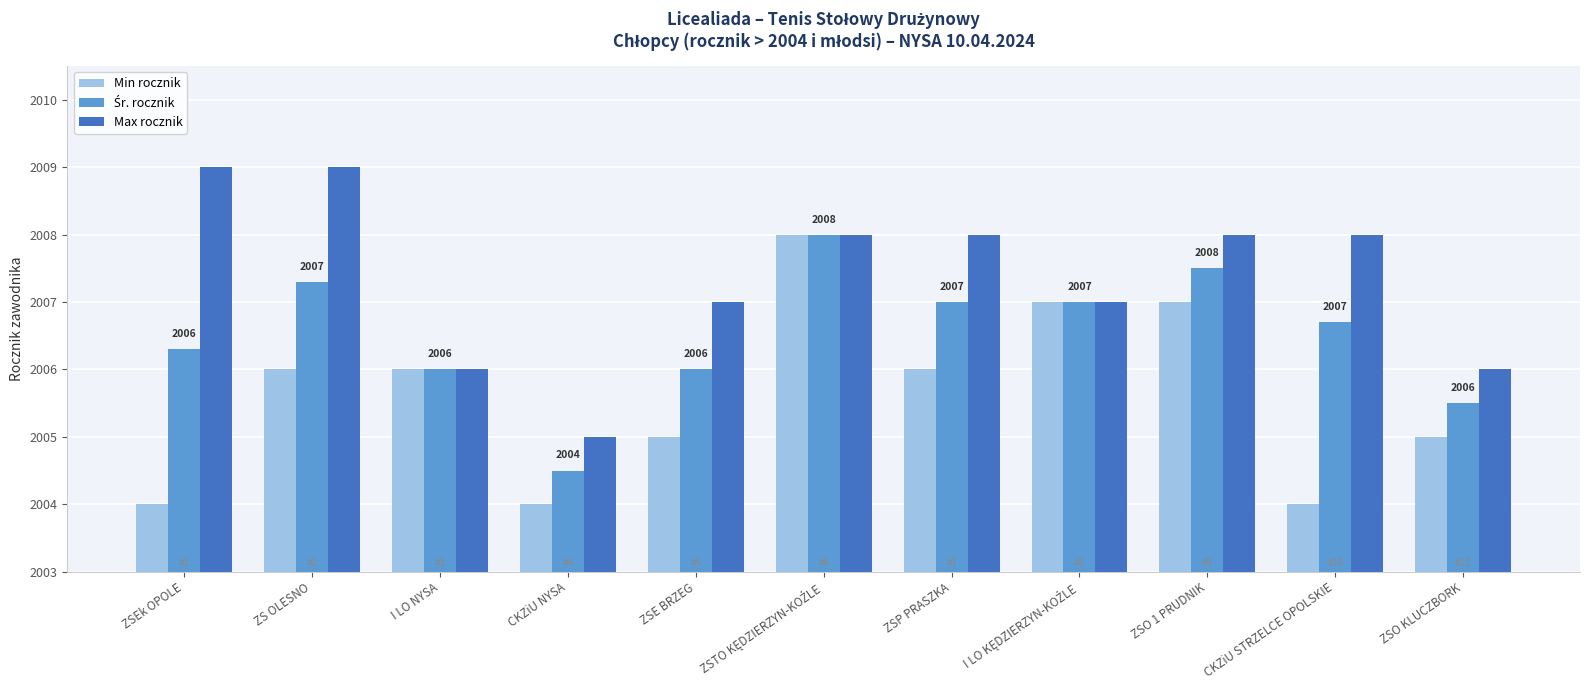

The Min rocznik series shows 2007.0 at ZSO 1 PRUDNIK. True or false?

True